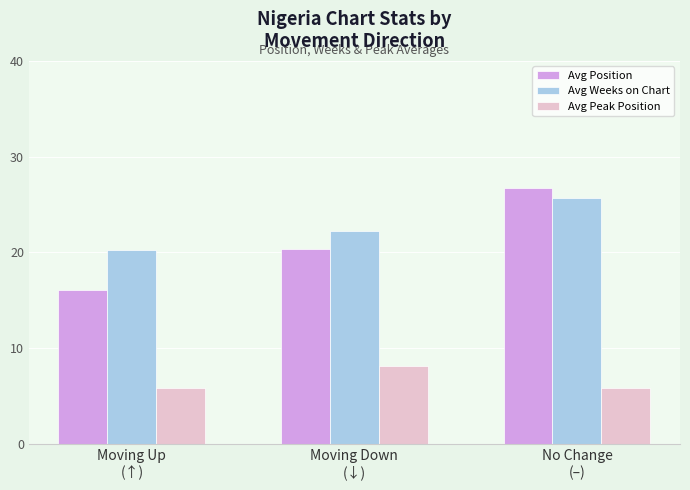

Count the number of categories in the chart.

3